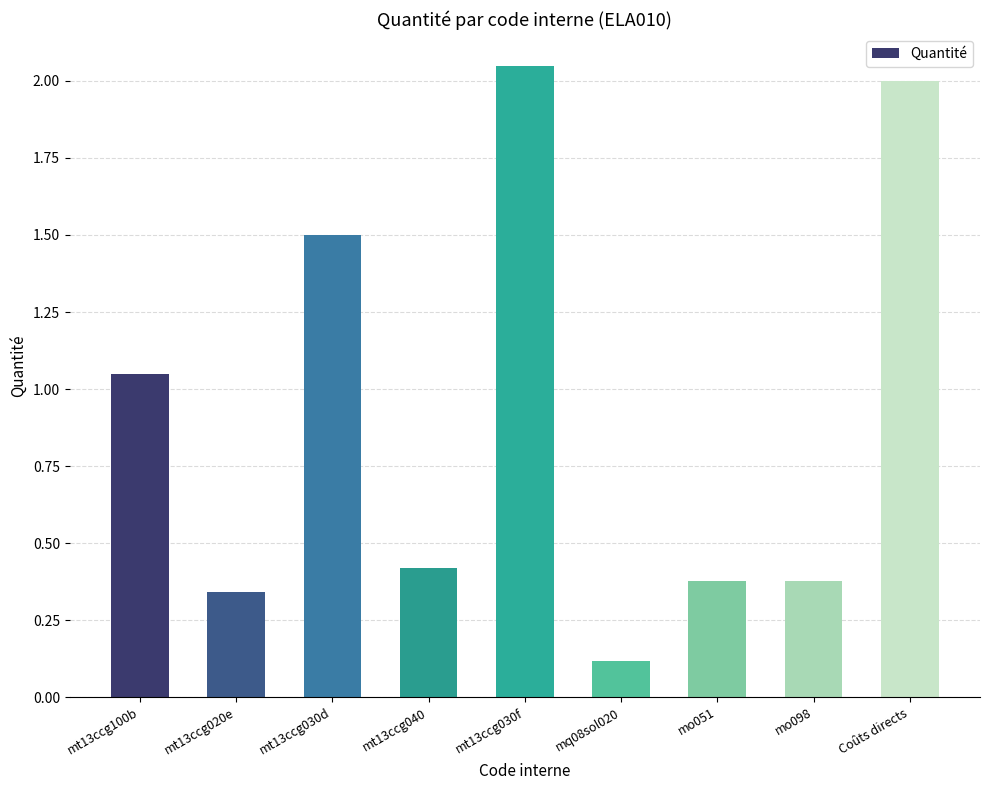

What is the sum of all values?

8.2